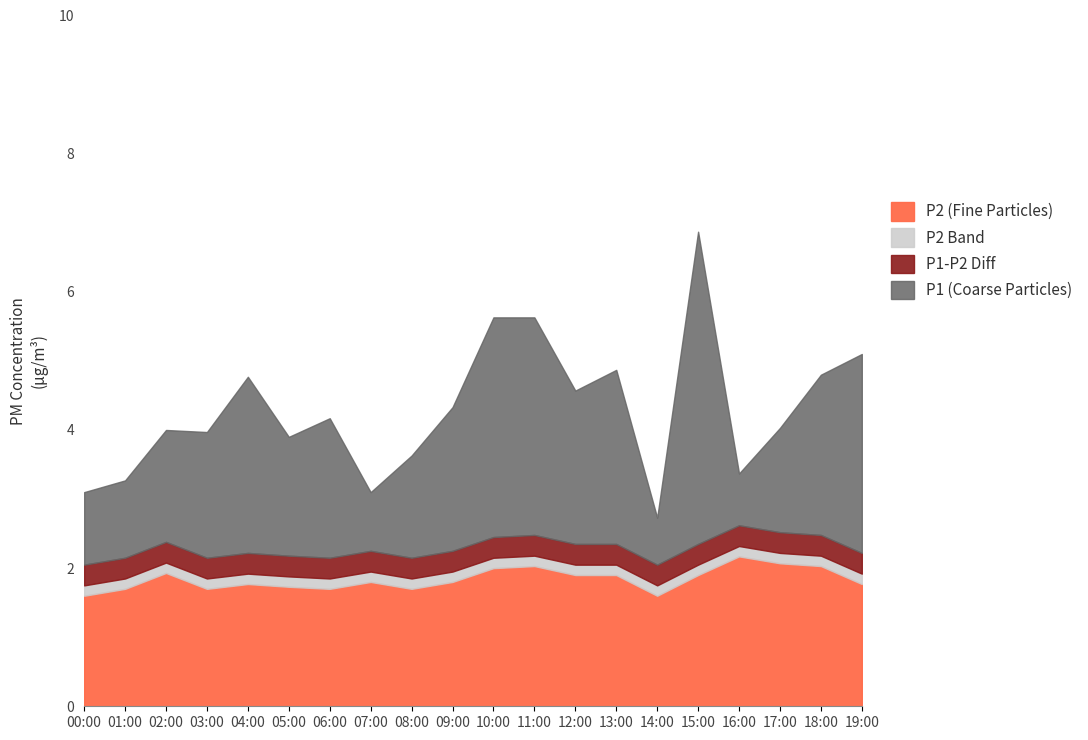

At which category does P2_only reach its first local peak?

02:00